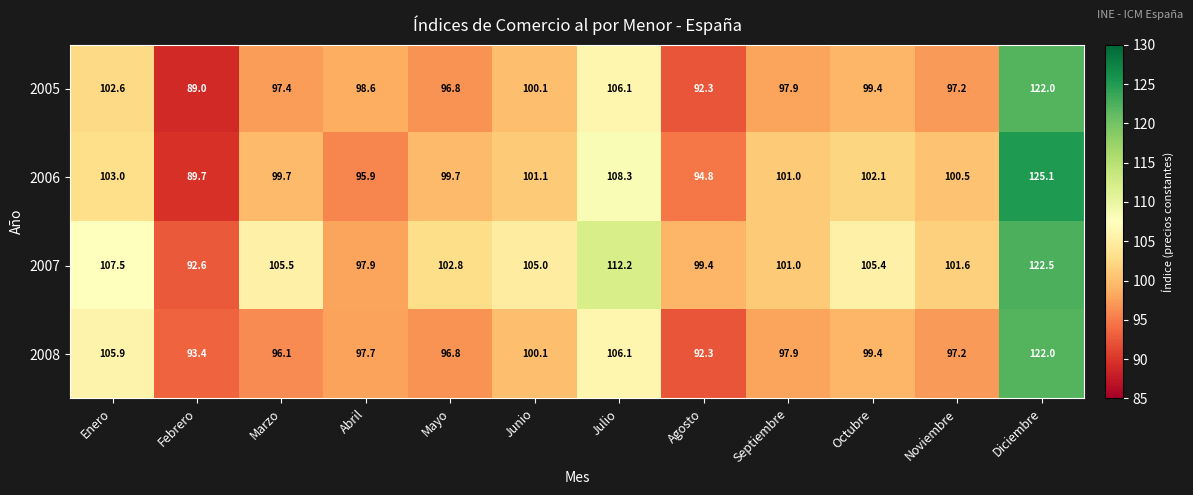

What is the difference between the highest and lowest values at Enero?

4.9